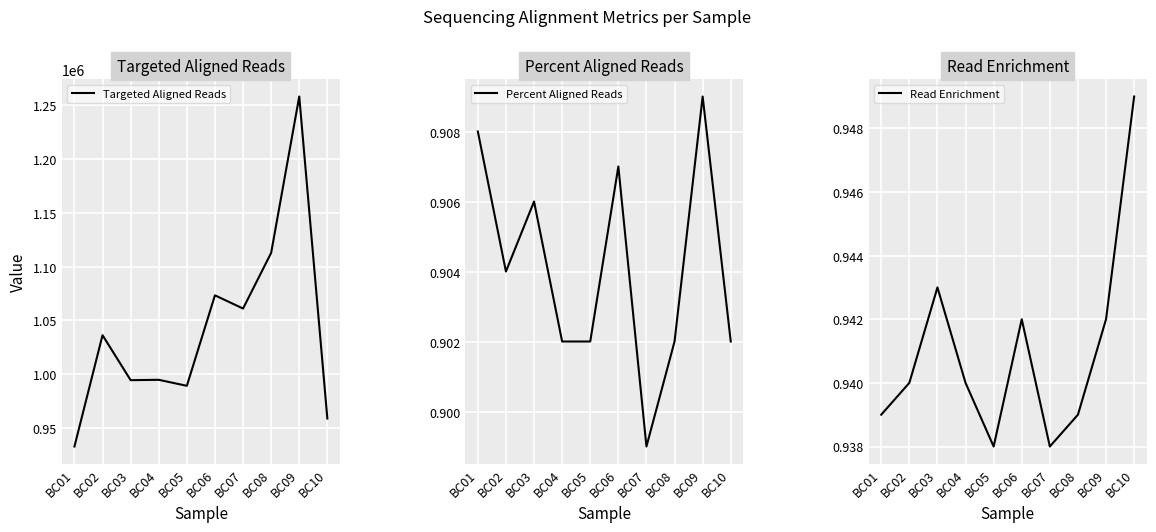

What is the difference between the Targeted Aligned Reads values at BC01 and BC04?

62058